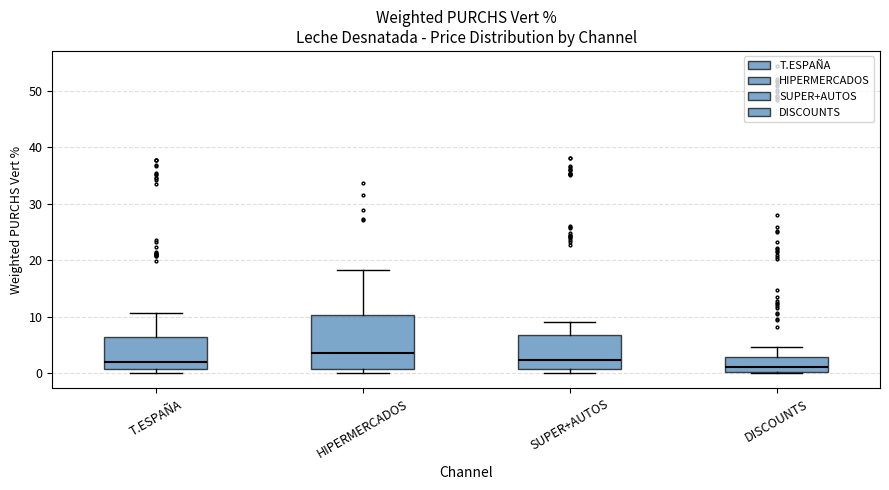

Where is the lower edge of the box for HIPERMERCADOS on the y-axis? The values are not printed on the chart, so give them approximately, as read against the axis.

1